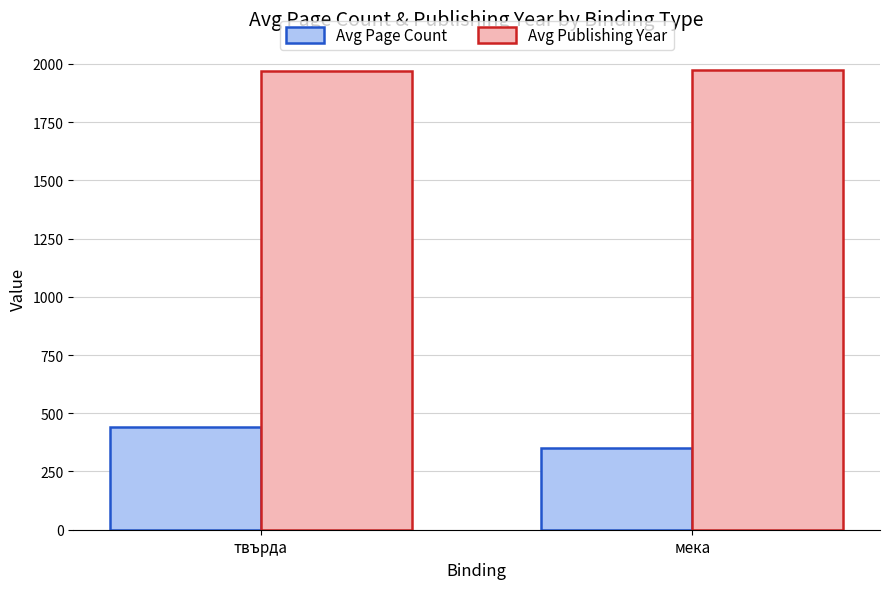

How many values in the Avg Page Count series exceed 439?

1